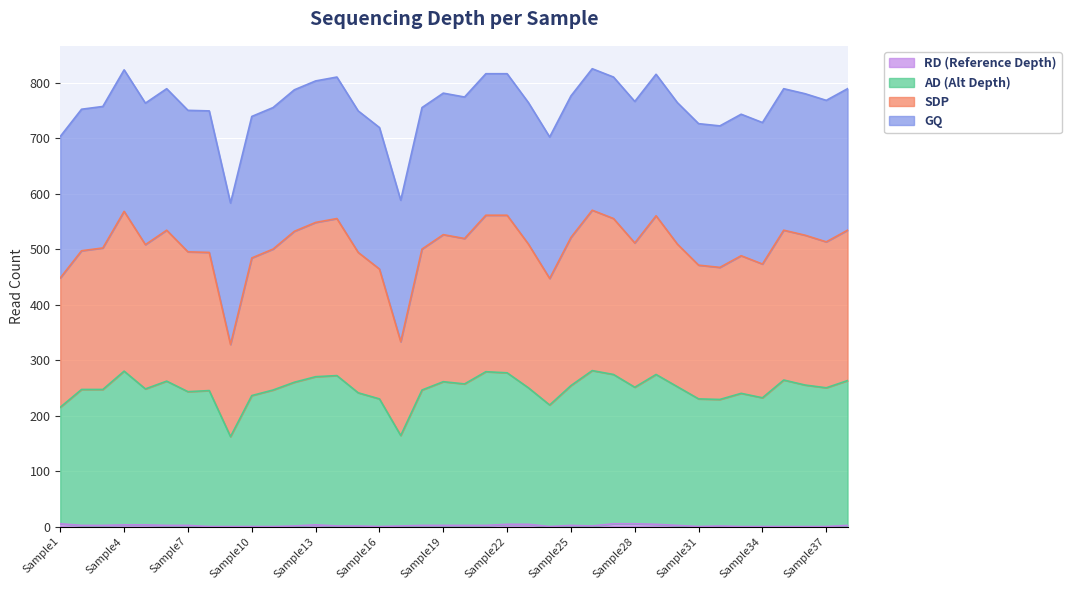

Where is the first local minimum for RD (Reference Depth)?

Sample16